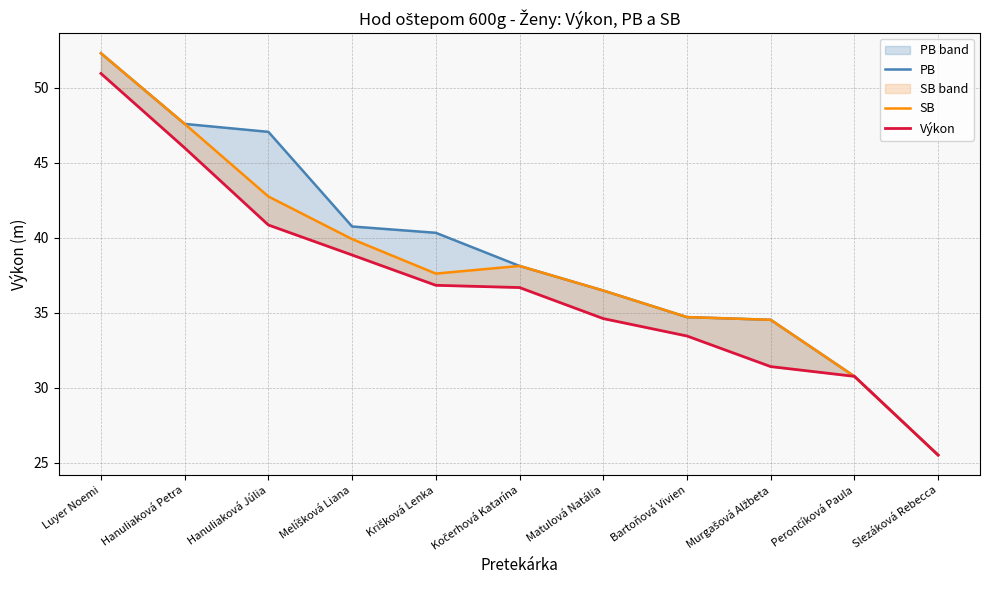

What is the difference between the highest and lowest values at Krišková Lenka?

3.5